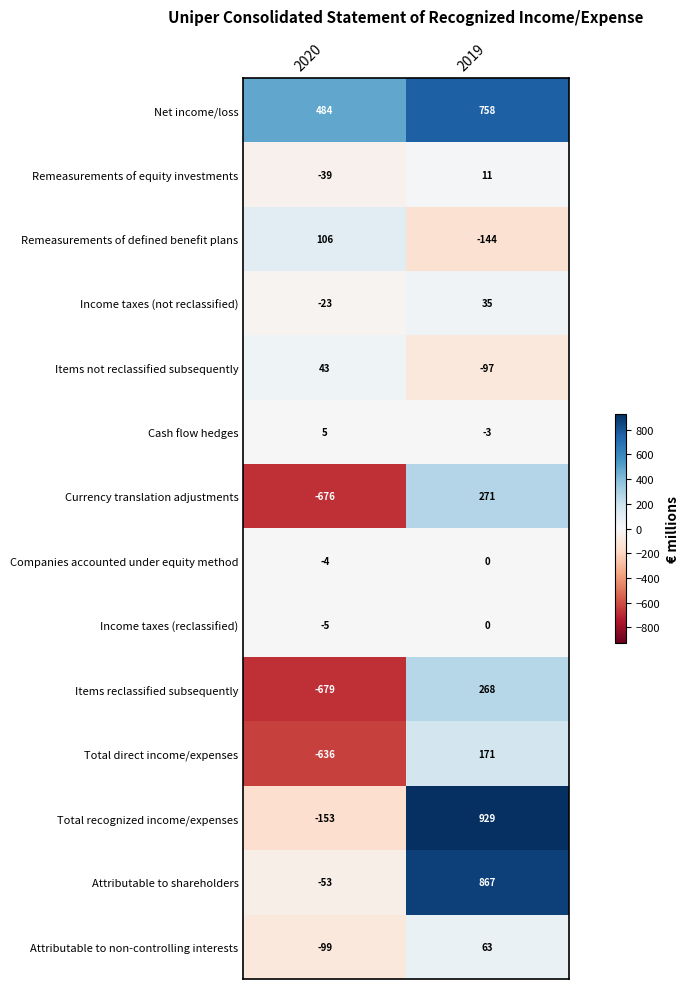

Reading left to right, list all the values displayed in this chart.

Net income/loss: 2020=484	2019=758
Remeasurements of equity investments: 2020=-39	2019=11
Remeasurements of defined benefit plans: 2020=106	2019=-144
Income taxes (not reclassified): 2020=-23	2019=35
Items not reclassified subsequently: 2020=43	2019=-97
Cash flow hedges: 2020=5	2019=-3
Currency translation adjustments: 2020=-676	2019=271
Companies accounted under equity method: 2020=-4	2019=0
Income taxes (reclassified): 2020=-5	2019=0
Items reclassified subsequently: 2020=-679	2019=268
Total direct income/expenses: 2020=-636	2019=171
Total recognized income/expenses: 2020=-153	2019=929
Attributable to shareholders: 2020=-53	2019=867
Attributable to non-controlling interests: 2020=-99	2019=63